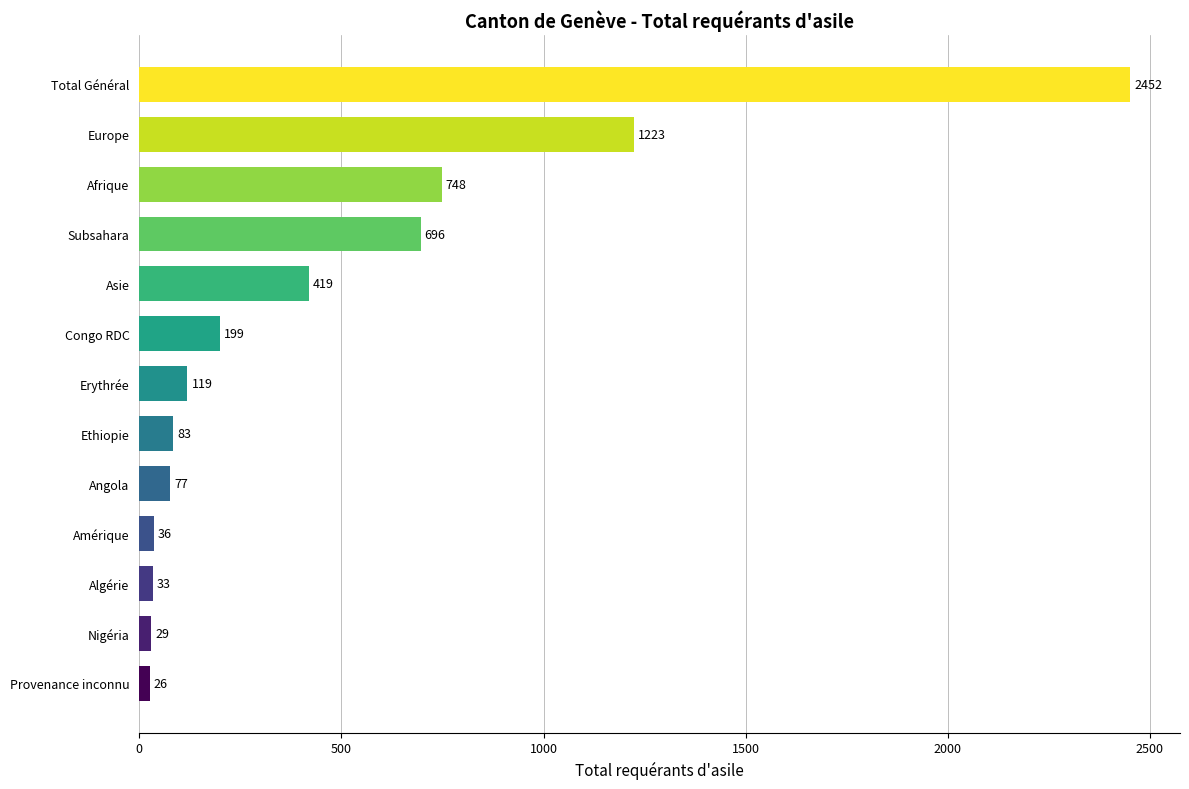

Is it true that the value at Congo RDC is 199?

True